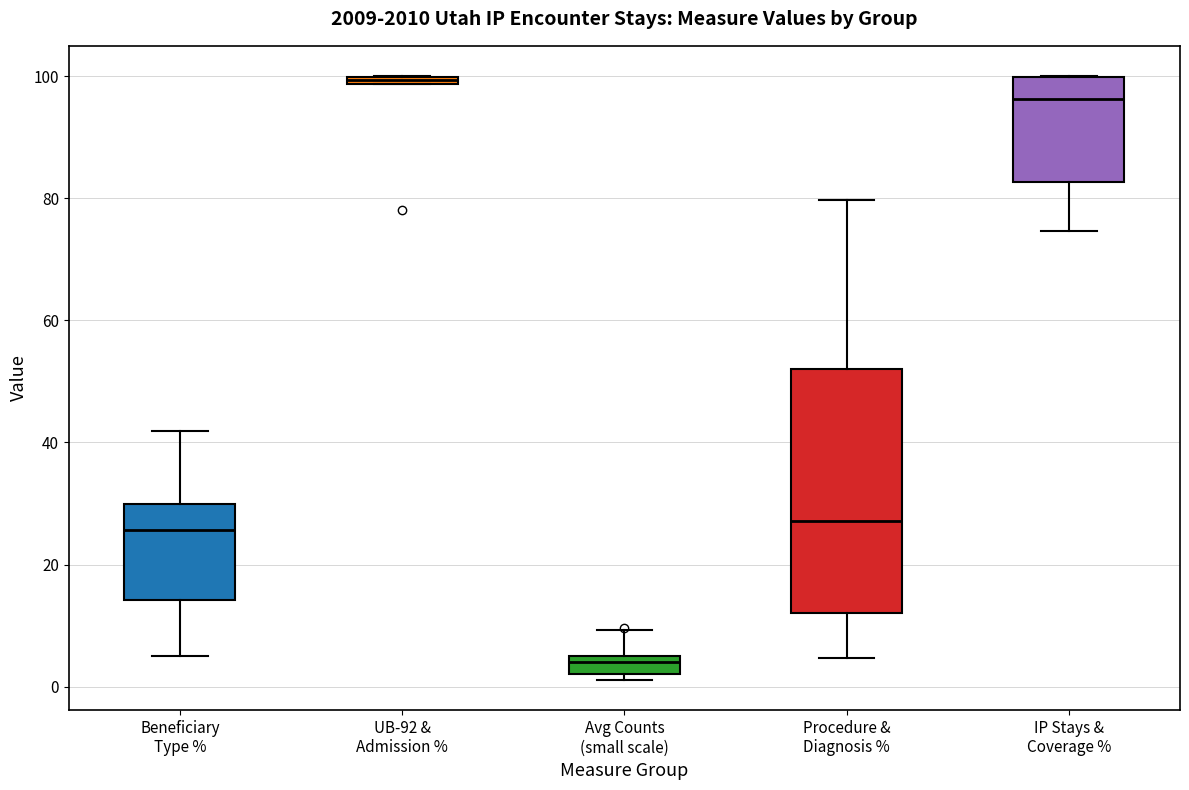

Which box's median line is the highest?

UB-92 & Admission %